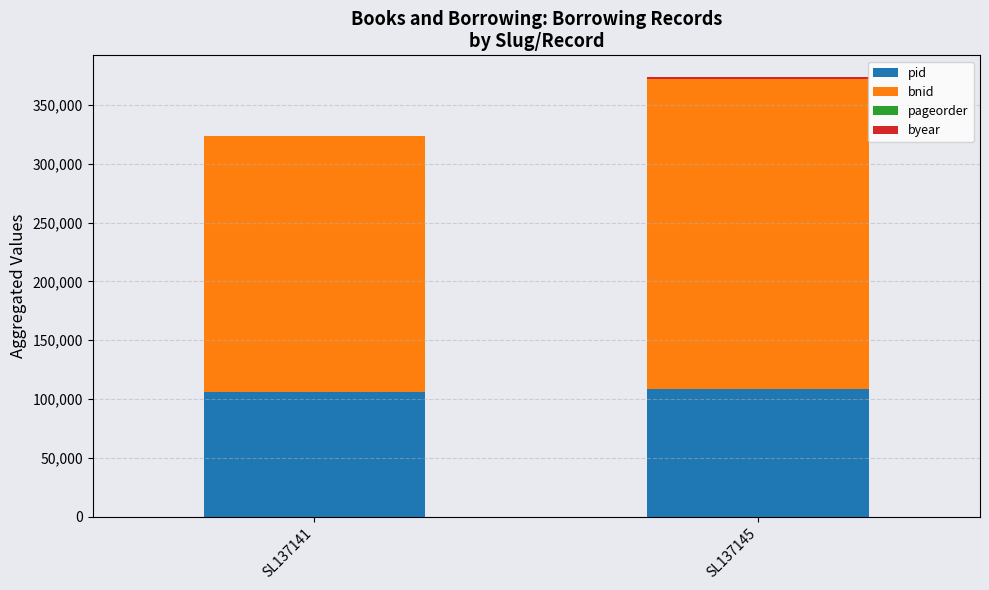

At which category is the sum across all series the highest?

SL137145